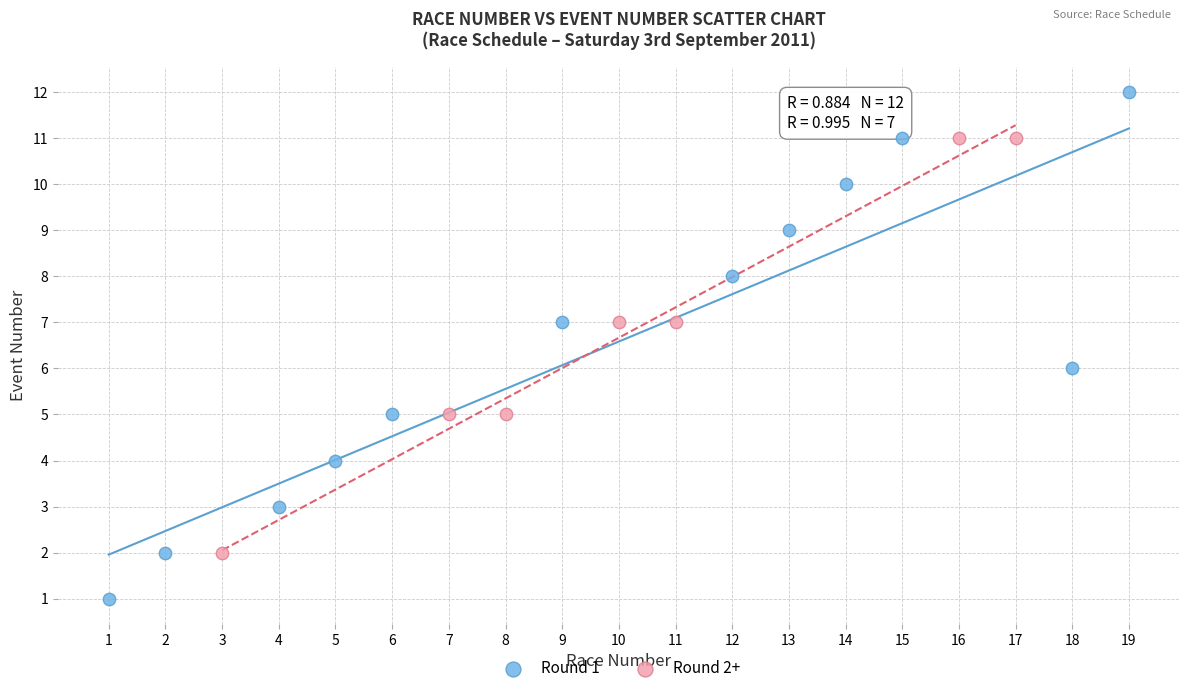

Which series reaches the minimum Y coordinate?

Round 1